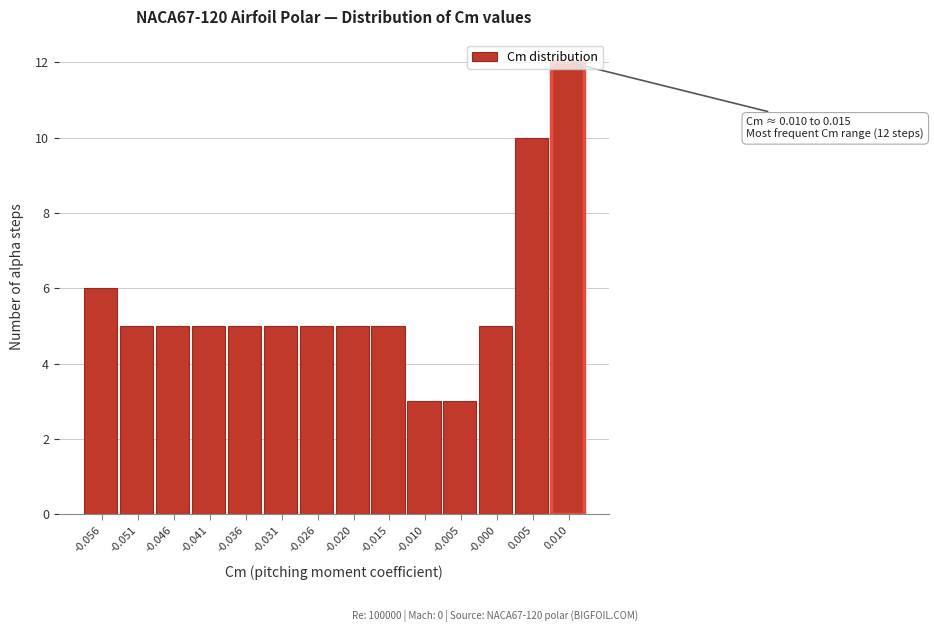

Approximately how many times larger is the value at -0.036 compared to -0.000?

1.0